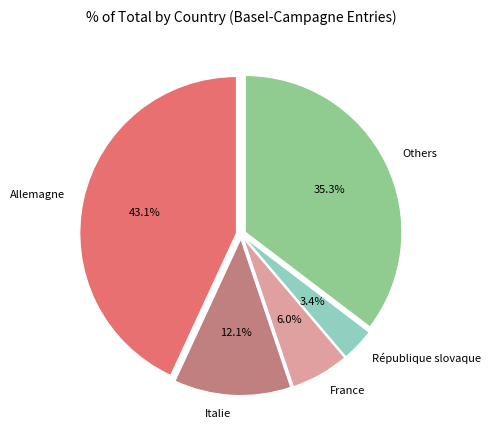

Is République slovaque the majority of the pie?

No